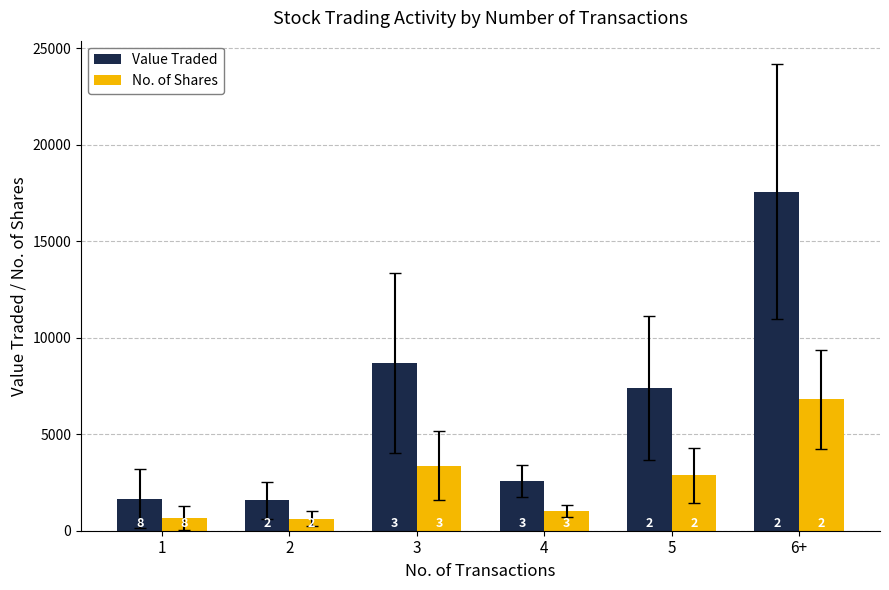

What position from the right is 3?

4